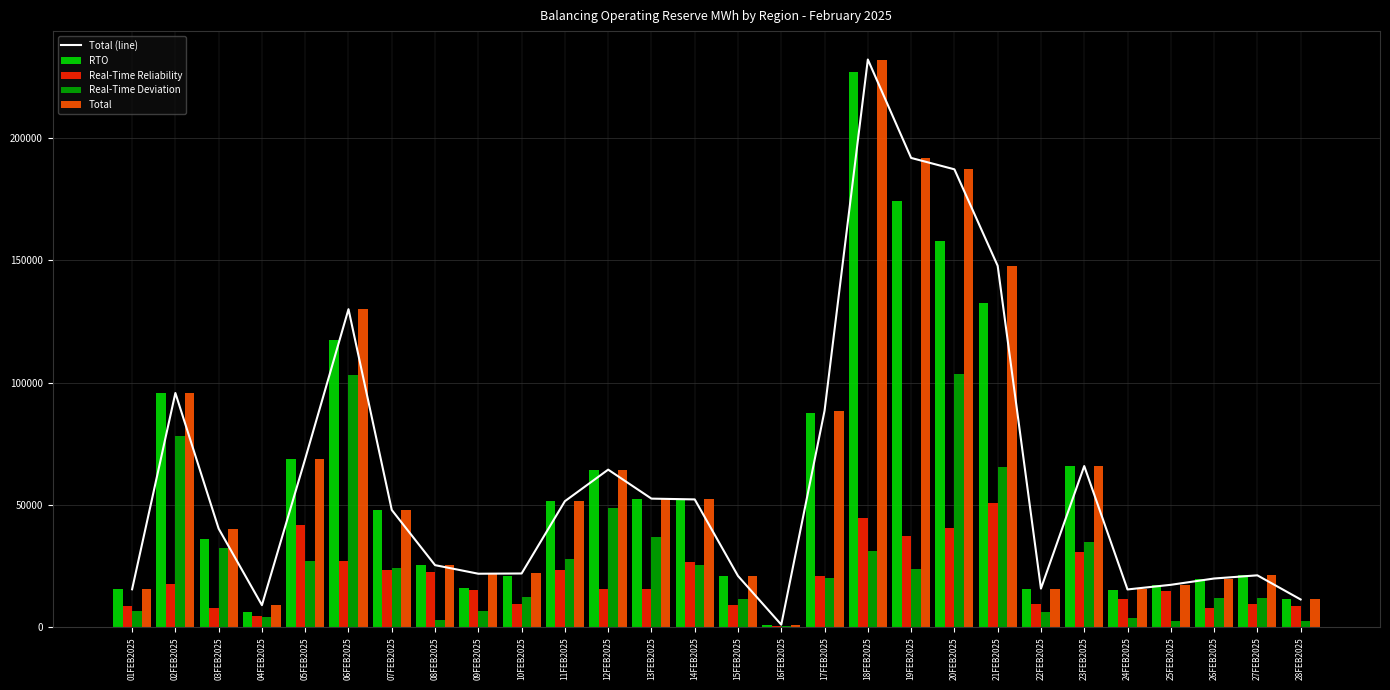

At 13FEB2025, list the series in order from smallest to largest.

Real-Time Reliability, Real-Time Deviation, Total (line), RTO, Total